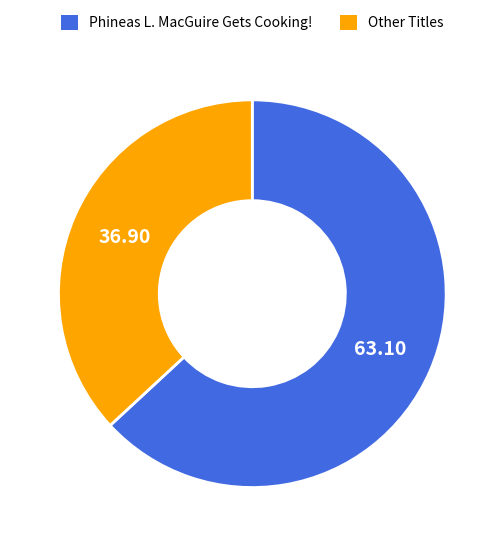

Is there any slice that represents more than half of the pie?

Yes